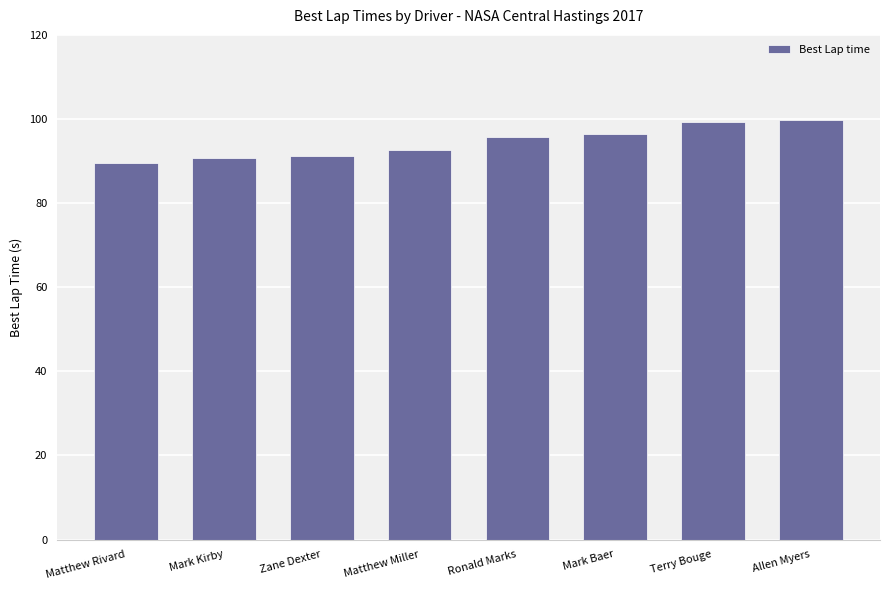

What is the minimum value shown in the chart?

89.5